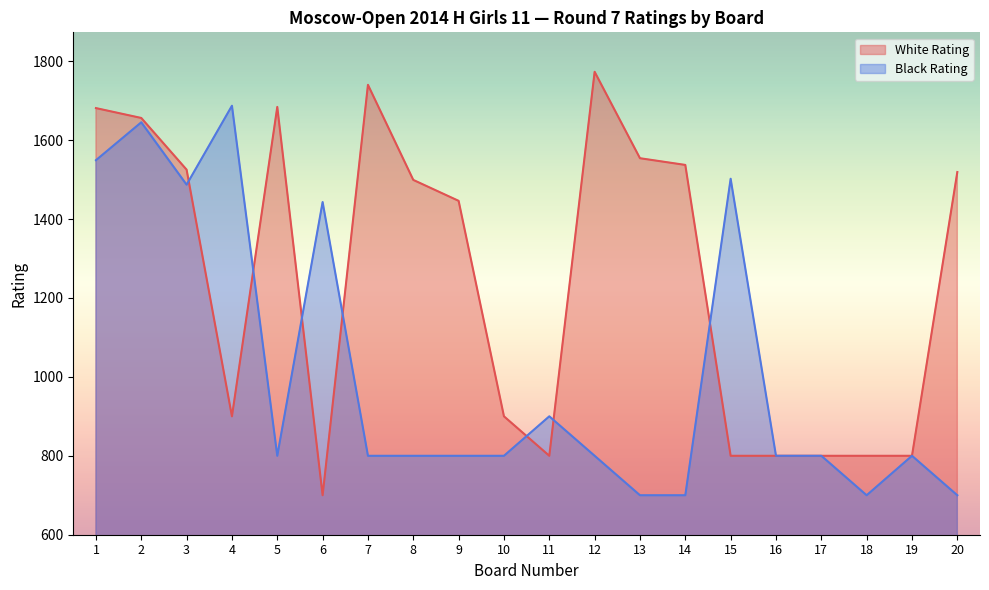

Which series has the largest range (max minus min)?

White Rating